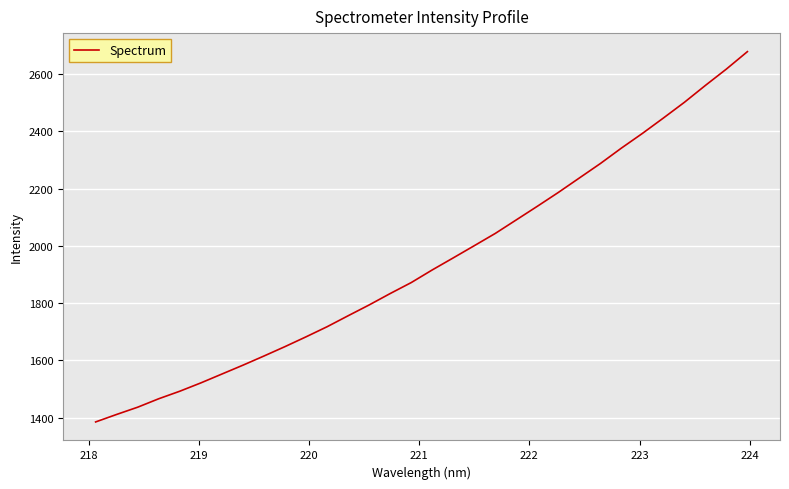

What is the smallest value displayed?

1384.7